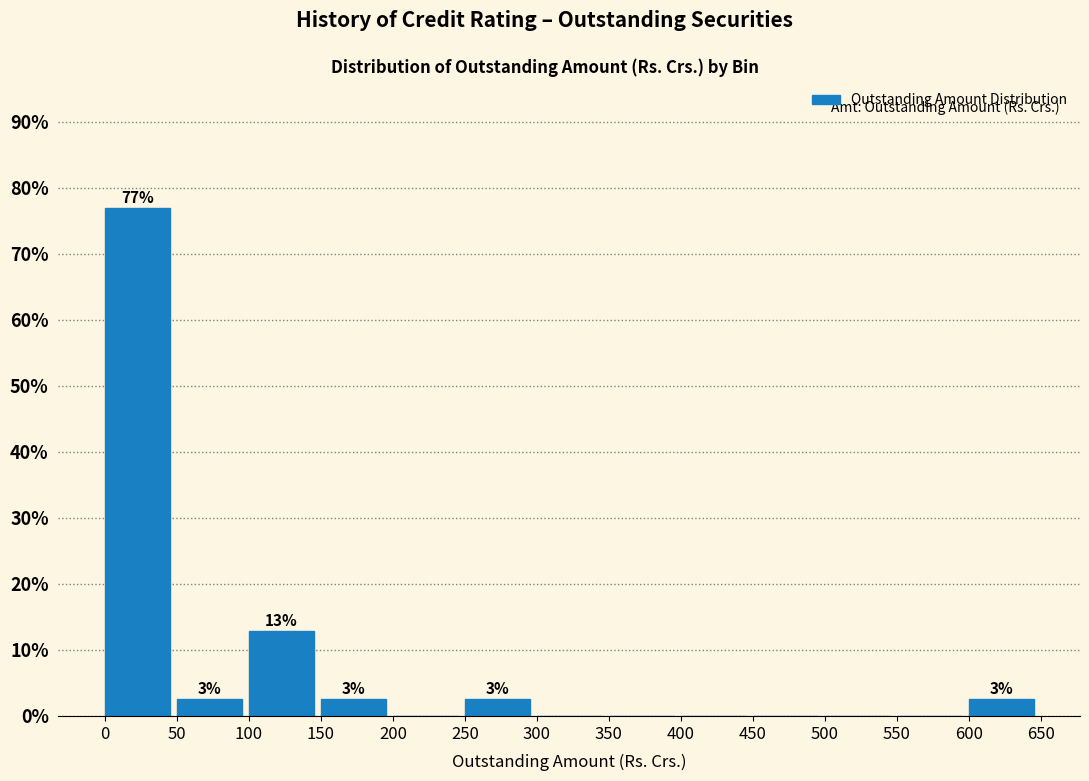

Which range on the x-axis has the tallest bar?

0 to 50